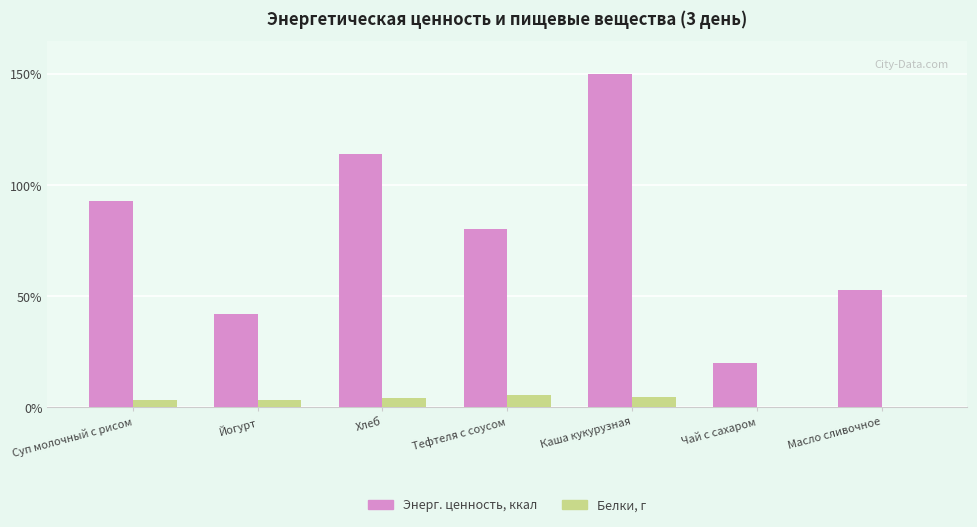

At which category is the sum across all series the highest?

Каша кукурузная